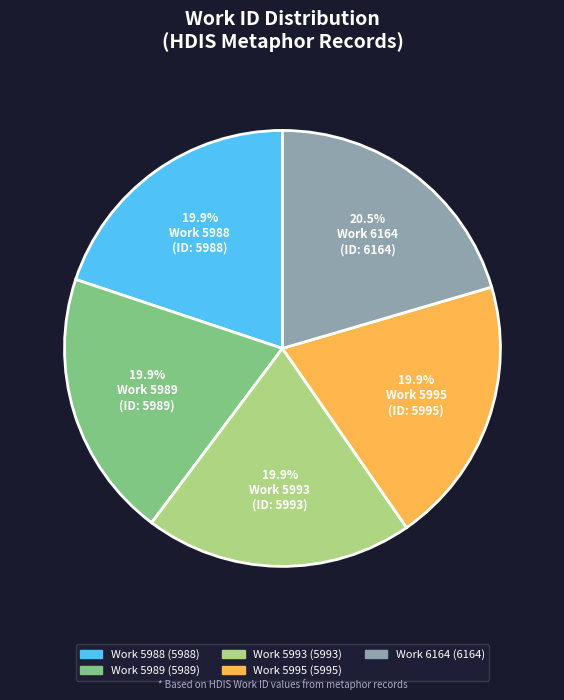

Do Work 5989 and Work 5988 together represent more than half of the pie?

No